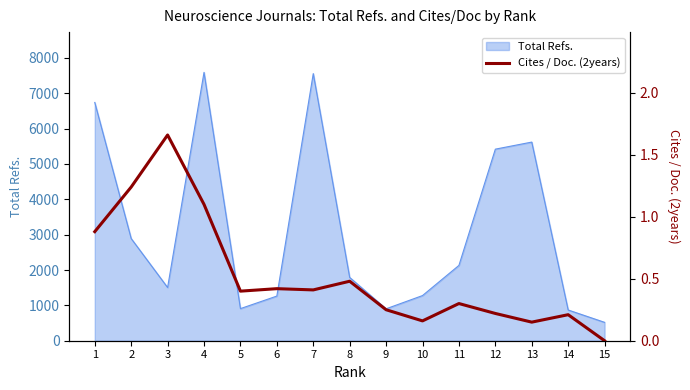

What is the maximum value for Total Refs.?

7590